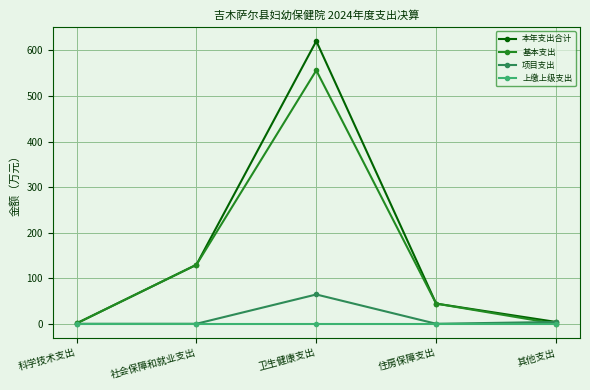

Is the value of 本年支出合计 at 社会保障和就业支出 greater than the value of 上缴上级支出 at 社会保障和就业支出?

Yes